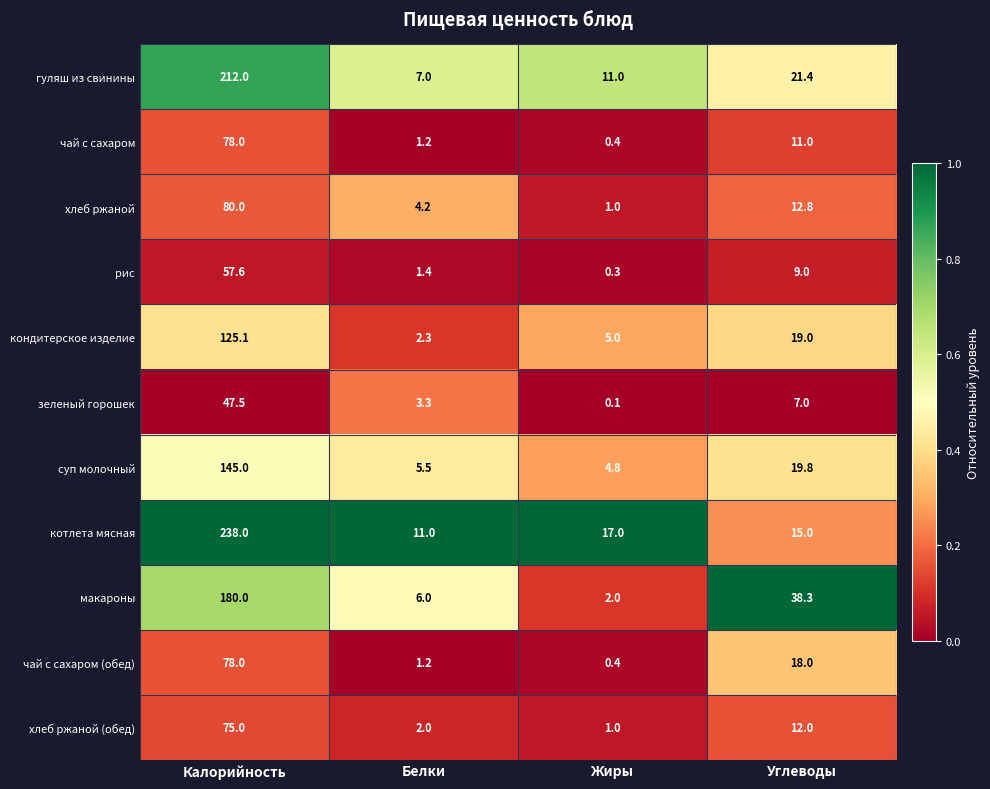

At which category does the chart reach its minimum across all series?

Жиры